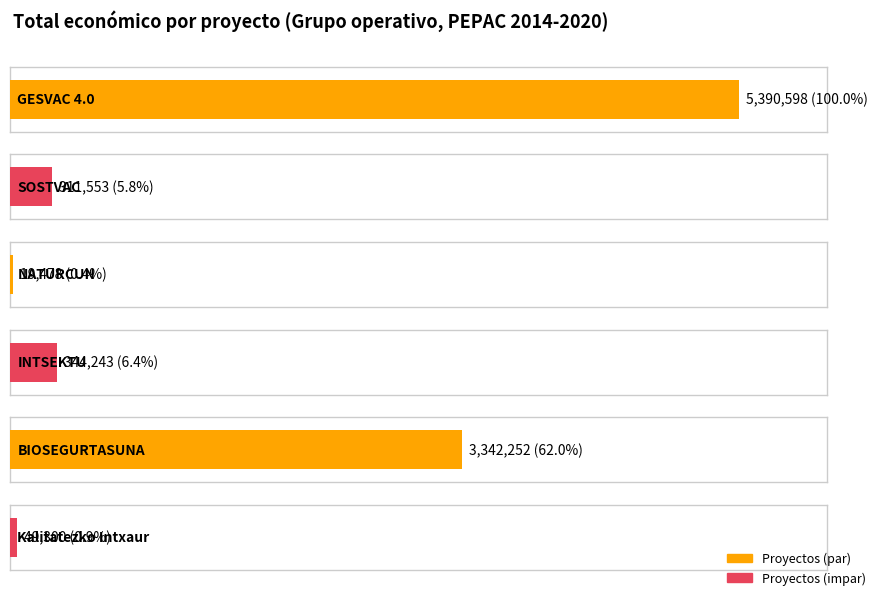

At which category does the chart reach its peak across all series?

GESVAC 4.0